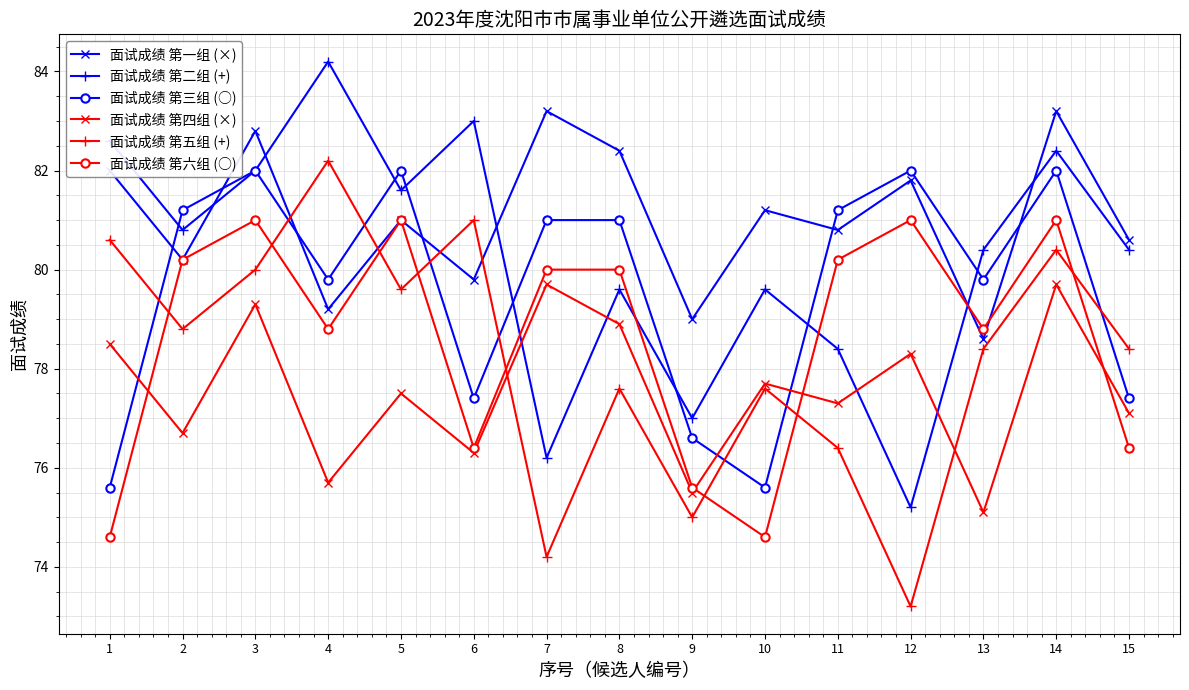

What is the value of the 面试成绩 第二组 (+) point at the 2nd from the left?

80.8